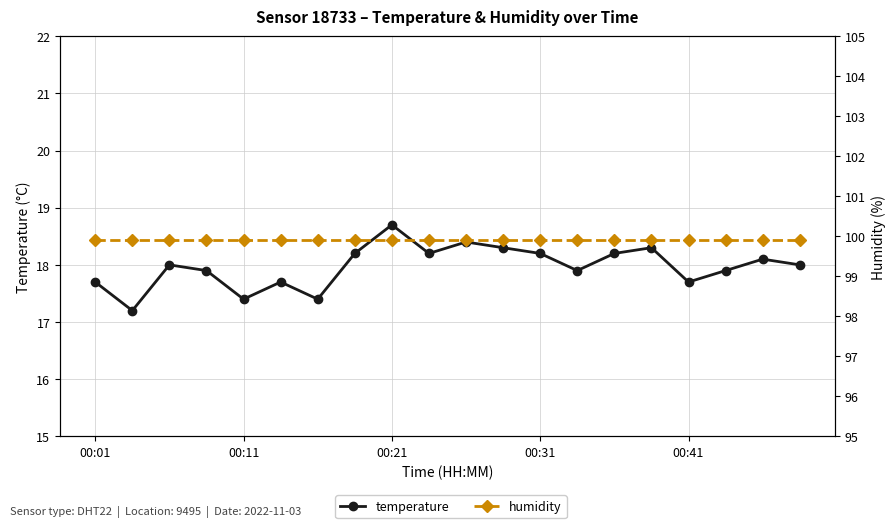

True or false: humidity and temperature intersect in this chart.

False